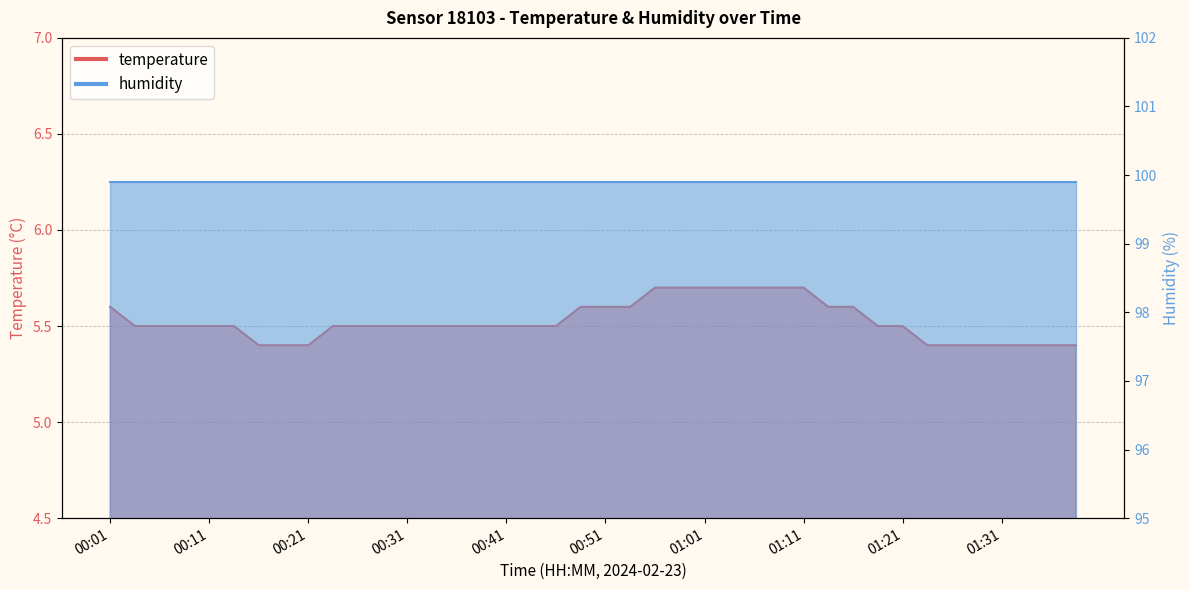

Reading left to right, list all the values displayed in this chart.

00:01=5.6	00:03=5.5	00:06=5.5	00:08=5.5	00:11=5.5	00:13=5.5	00:16=5.4	00:18=5.4	00:21=5.4	00:23=5.5	00:26=5.5	00:28=5.5	00:31=5.5	00:33=5.5	00:36=5.5	00:38=5.5	00:41=5.5	00:43=5.5	00:46=5.5	00:48=5.6	00:51=5.6	00:53=5.6	00:56=5.7	00:58=5.7	01:01=5.7	01:03=5.7	01:06=5.7	01:08=5.7	01:11=5.7	01:13=5.6	01:16=5.6	01:18=5.5	01:21=5.5	01:23=5.4	01:26=5.4	01:28=5.4	01:31=5.4	01:33=5.4	01:36=5.4	01:38=5.4